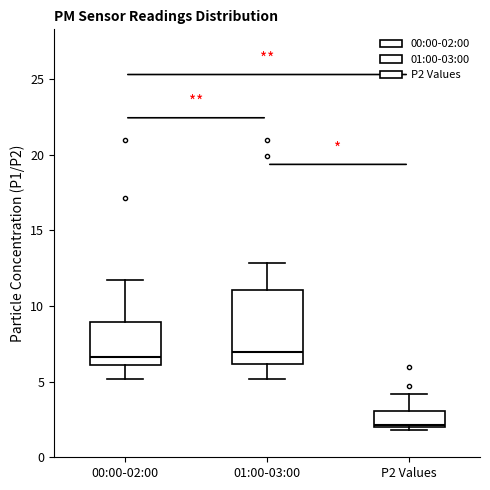

Reading left to right, read every box against the y-axis: the position of its median line, the range the box covers, and the ends of its whiskers. The values are not printed on the chart, so give them approximately, as read against the axis.

00:00-02:00: median 6.5, box 6.0 to 9.0, whiskers 5.0 to 11.5
01:00-03:00: median 7.0, box 6.0 to 11.0, whiskers 5.0 to 13.0
P2 Values: median 2.0, box 2.0 to 3.0, whiskers 2.0 (just below the box's lower edge) to 4.0